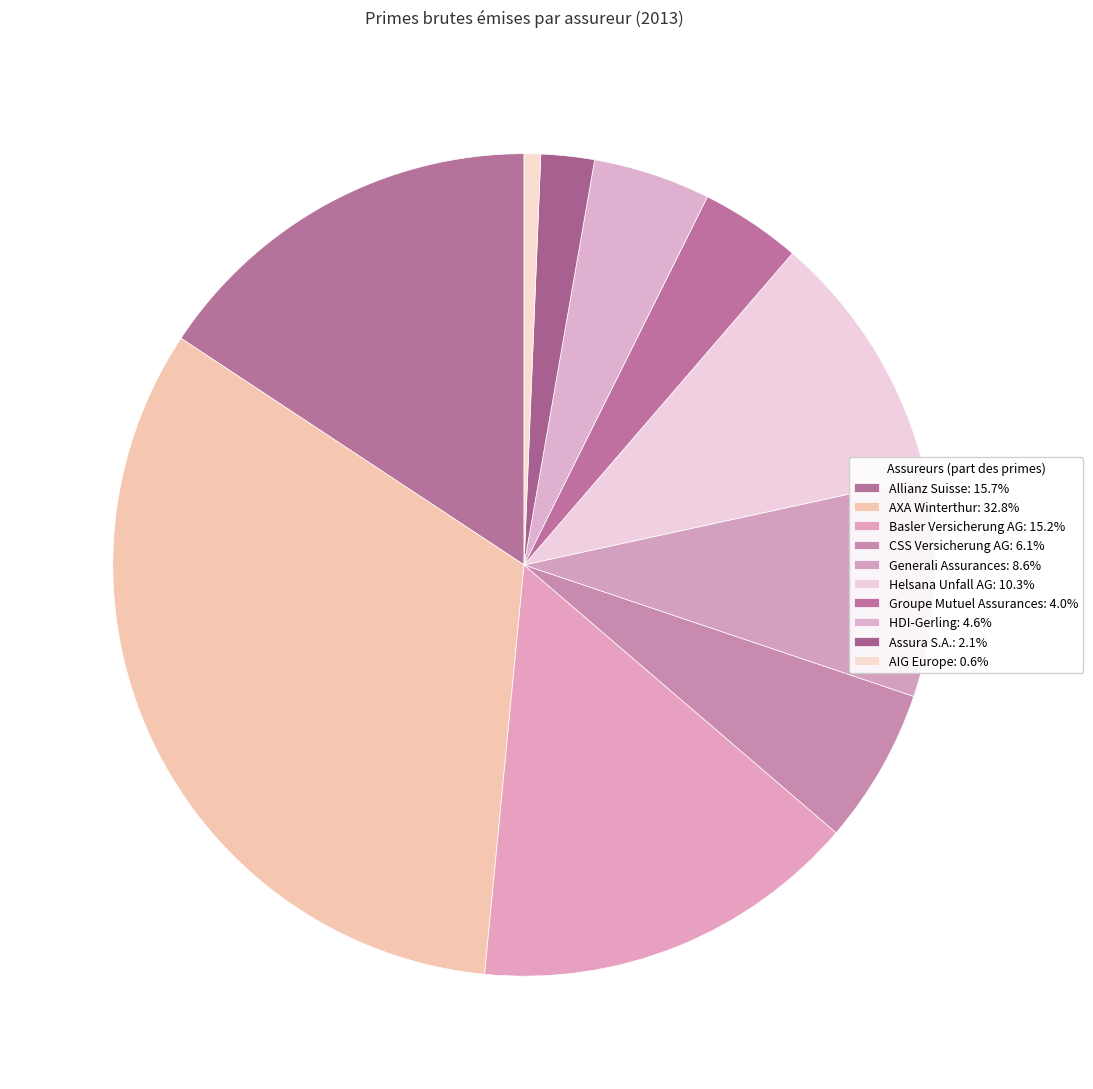

How many slices are in this pie chart?

10